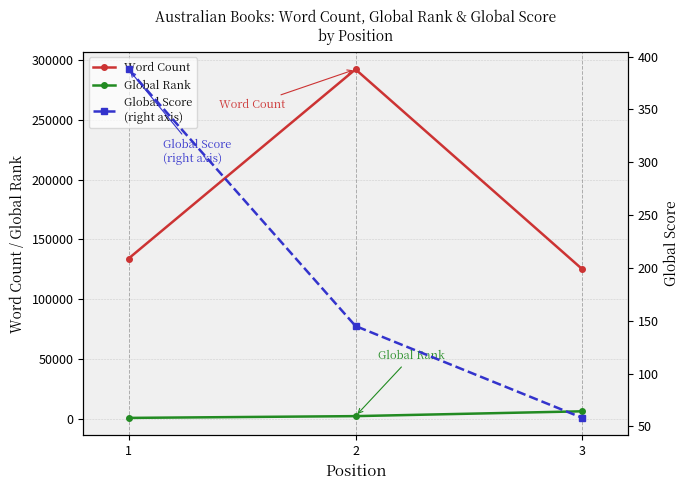

What is the approximate value of Global Rank at 3, to the nearest 100?

6500